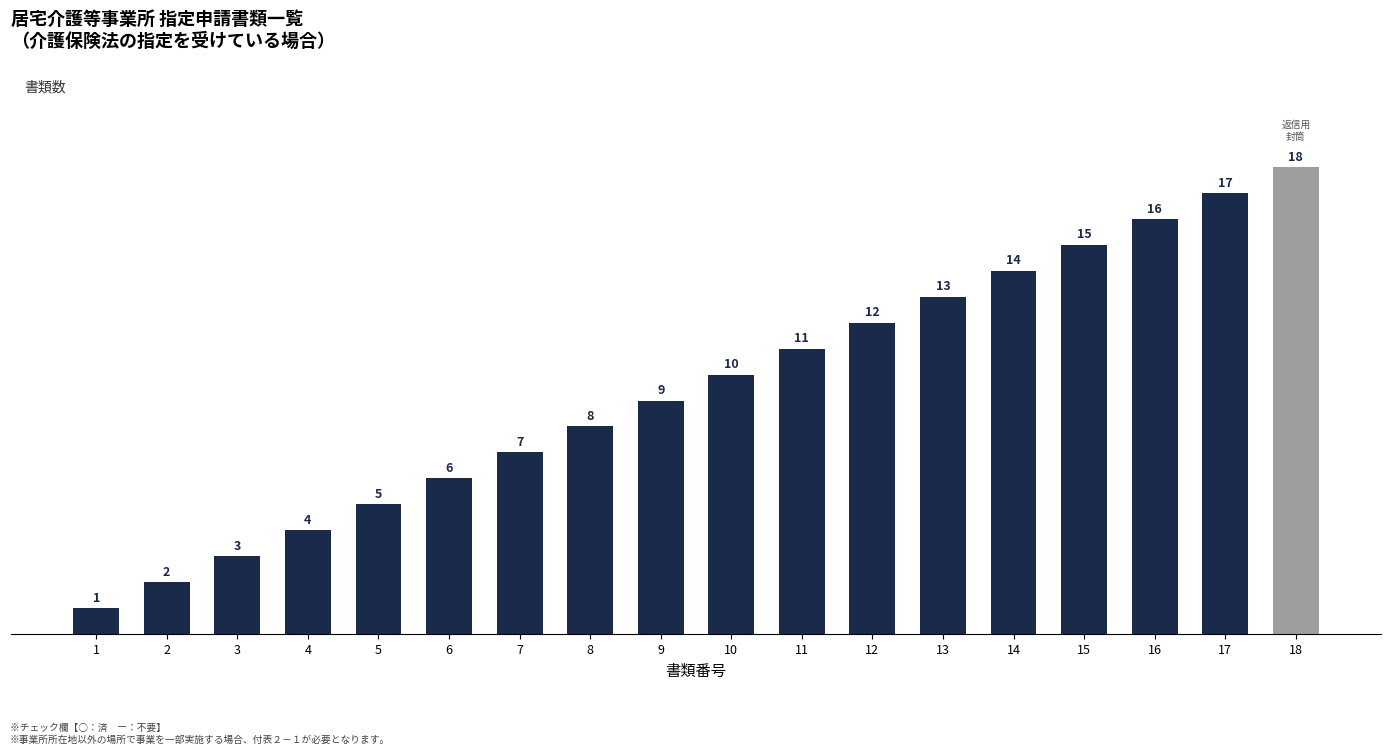

Reading left to right, what are all the values shown in this chart?

1	2	3	4	5	6	7	8	9	10	11	12	13	14	15	16	17	18